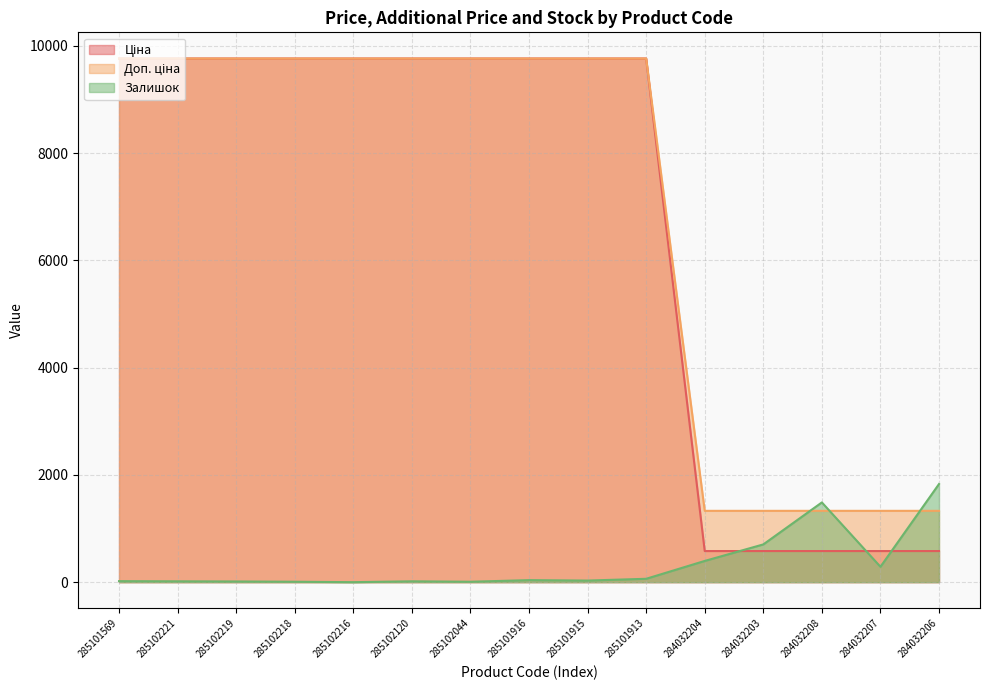

Is the value of Ціна at 285101915 greater than the value of Залишок at 284032206?

Yes